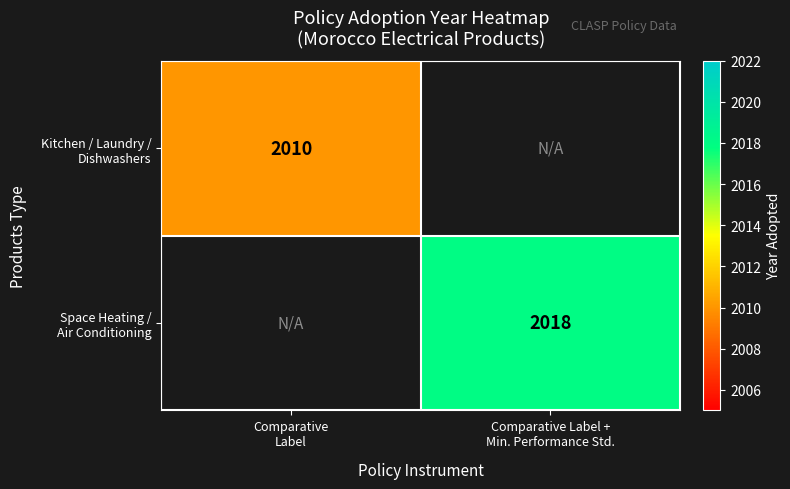

Which category has the highest value across all series?

Comparative Label +
Min. Performance Std.